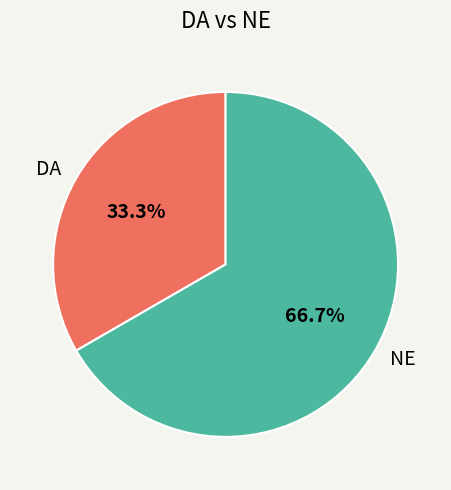

Is it true that NE is 67% of the pie?

True